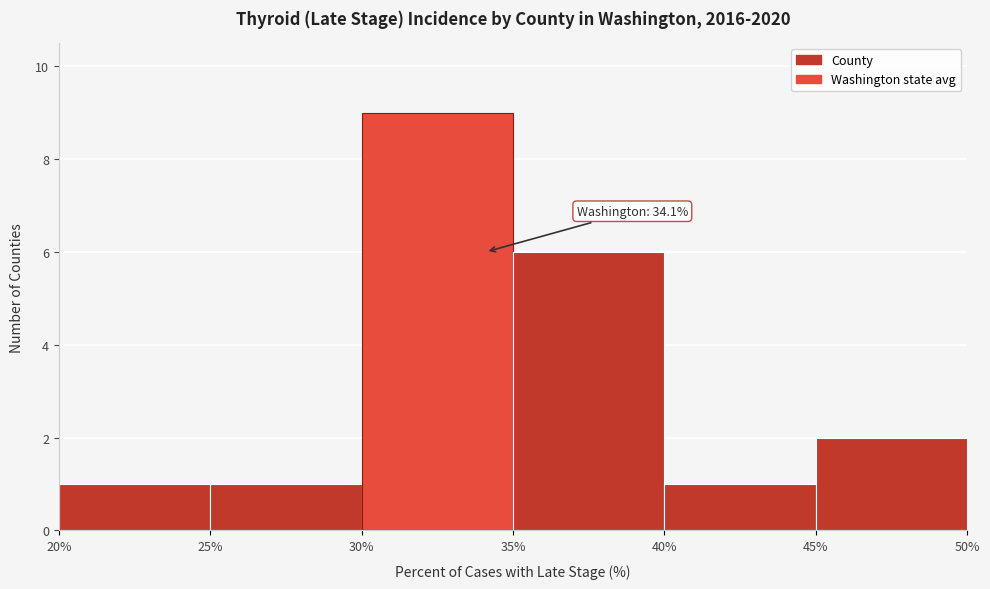

Which range on the x-axis has the tallest bar?

30% to 35%